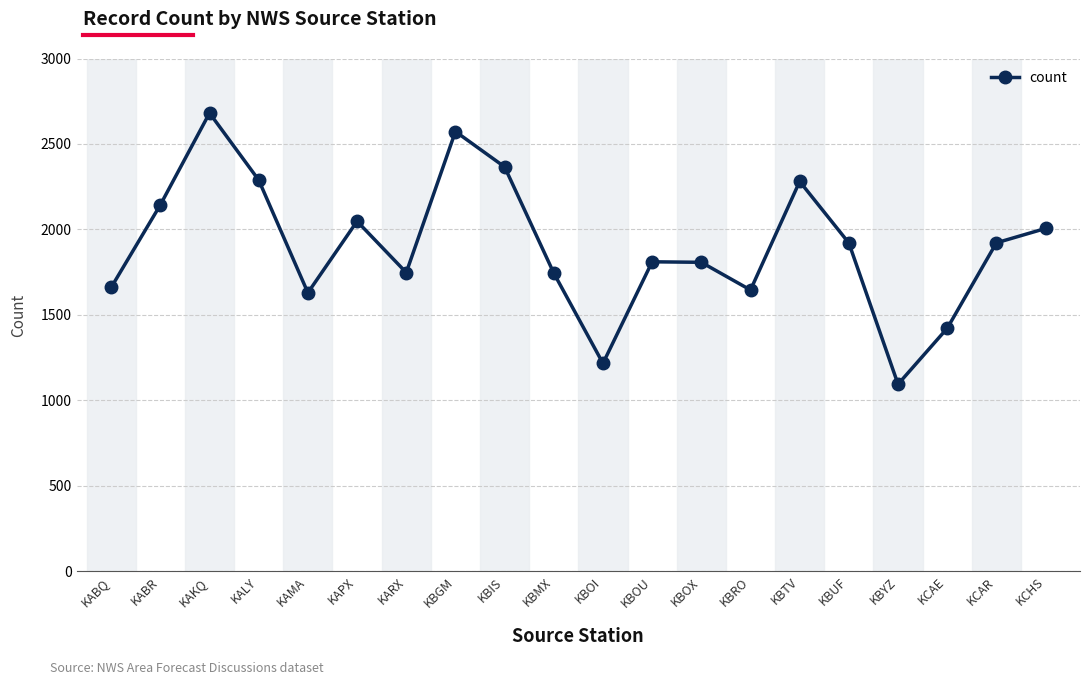

At which category does the chart reach its peak across all series?

KAKQ